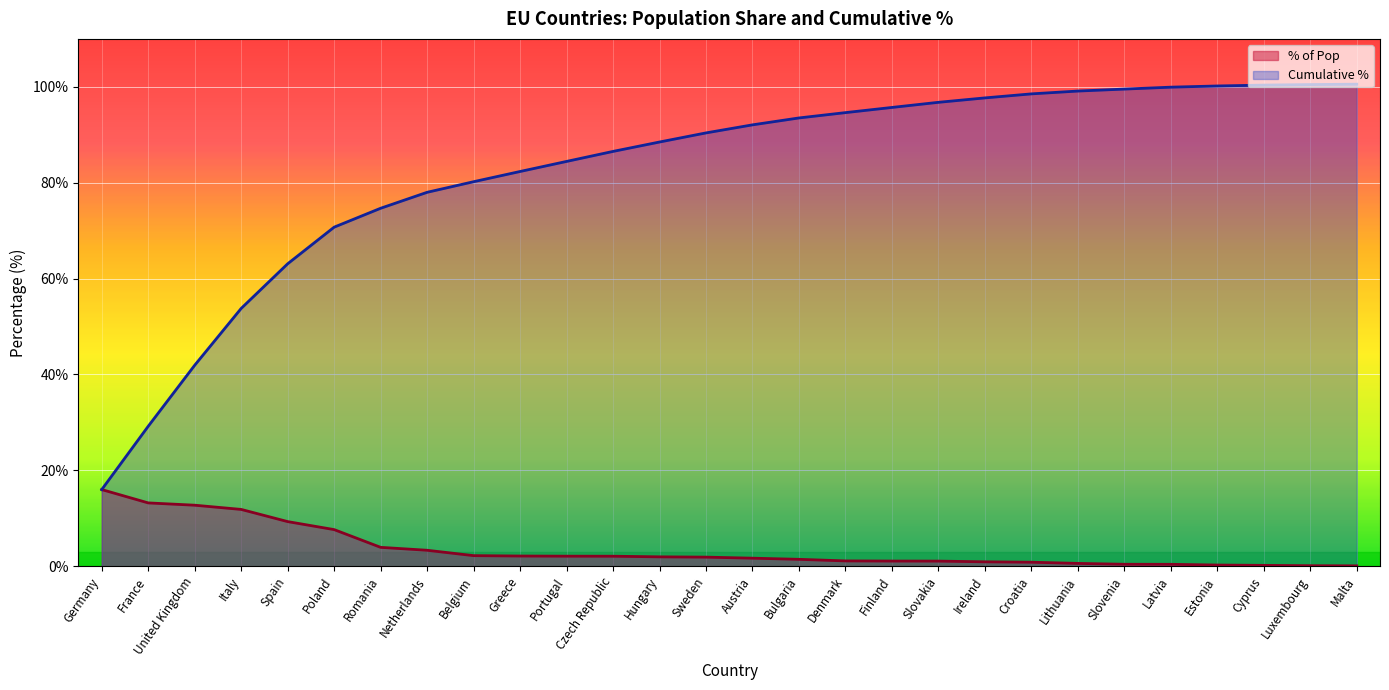

At which label is % of Pop closest to 8?

Poland